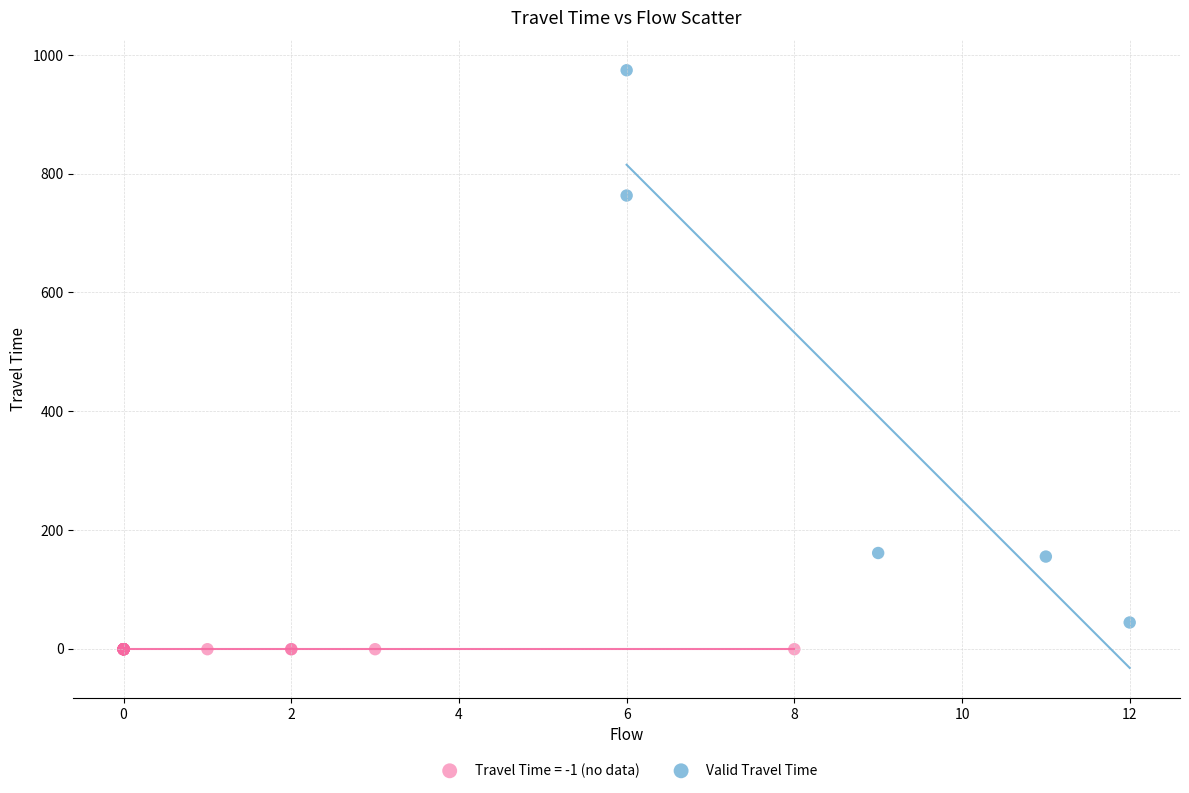

Which series contains the lowest Y value?

Travel Time = -1 (no data)